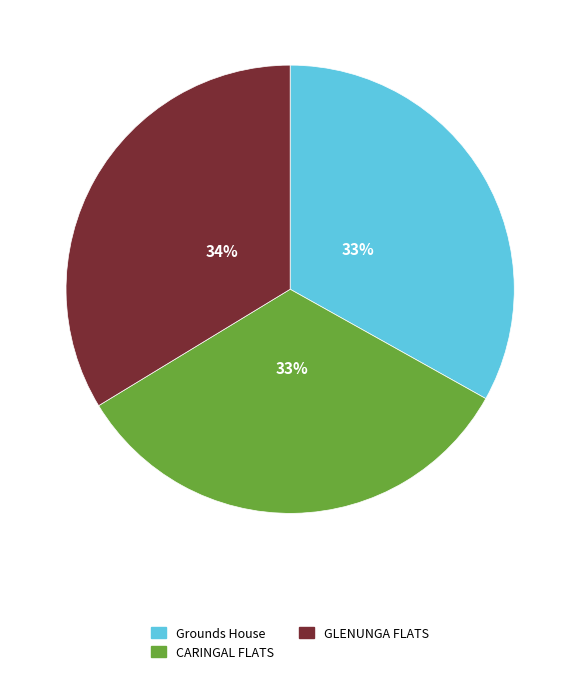

Combined, do Grounds House and CARINGAL FLATS account for over 50%?

Yes